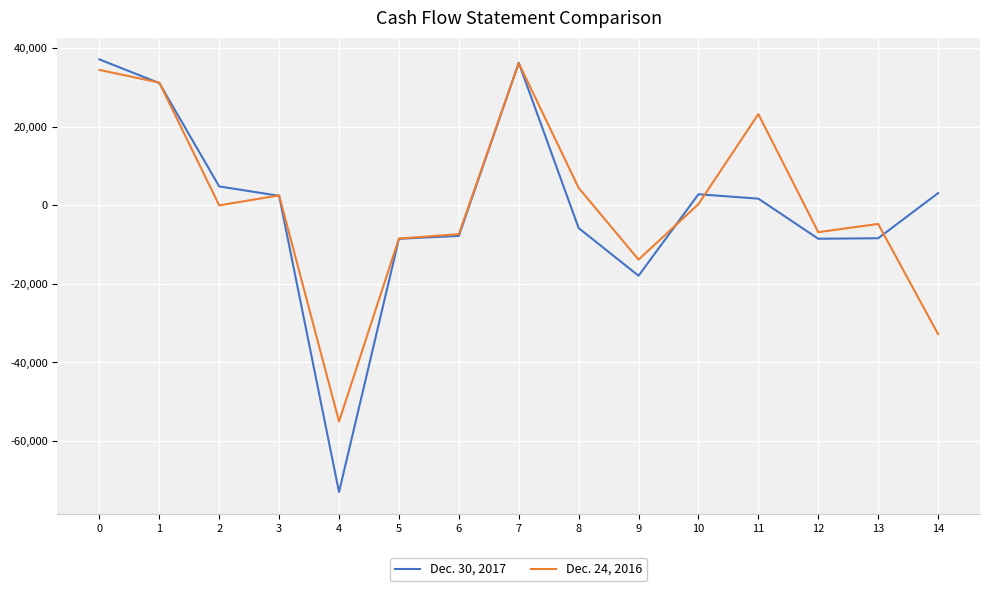

List the series in order of their peak value, lowest first.

Dec. 24, 2016, Dec. 30, 2017